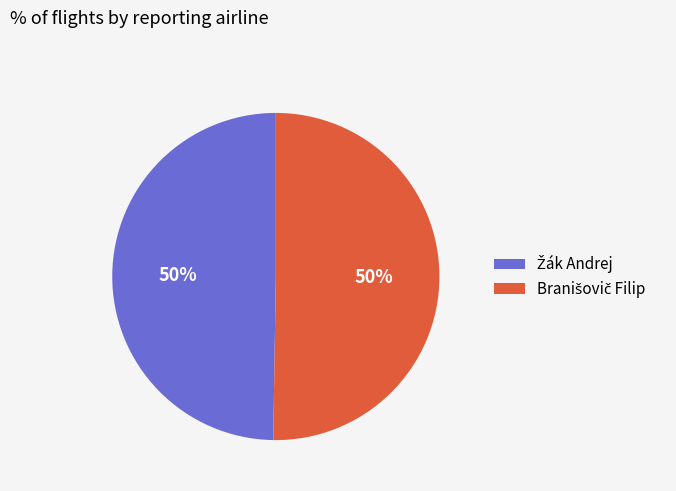

To the nearest percent, what is the average slice percentage?

50%